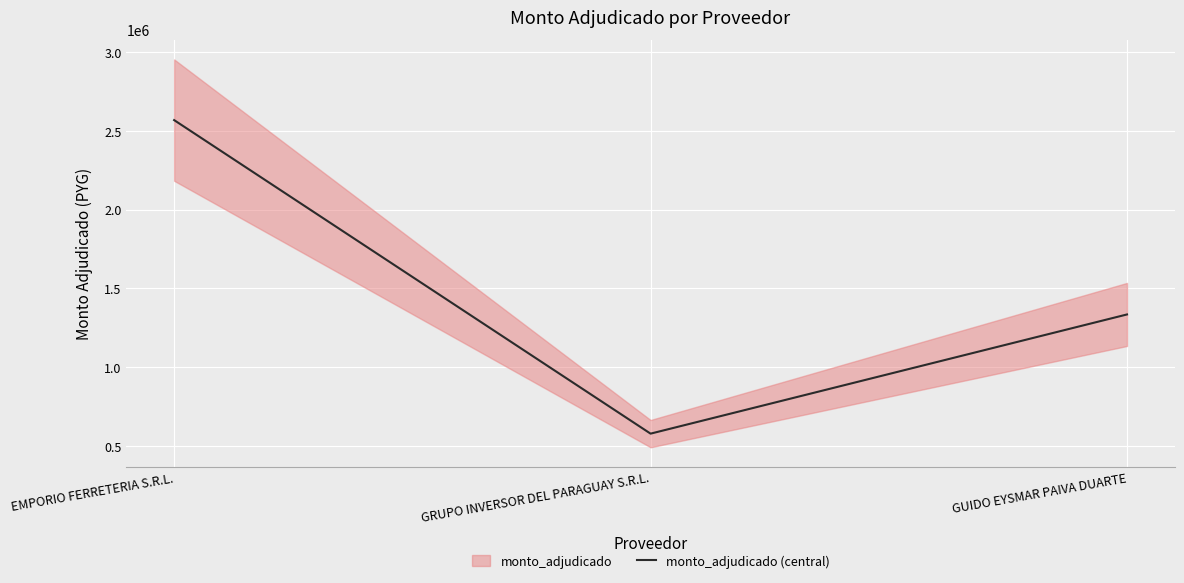

What is the maximum value shown in the chart?

2569380